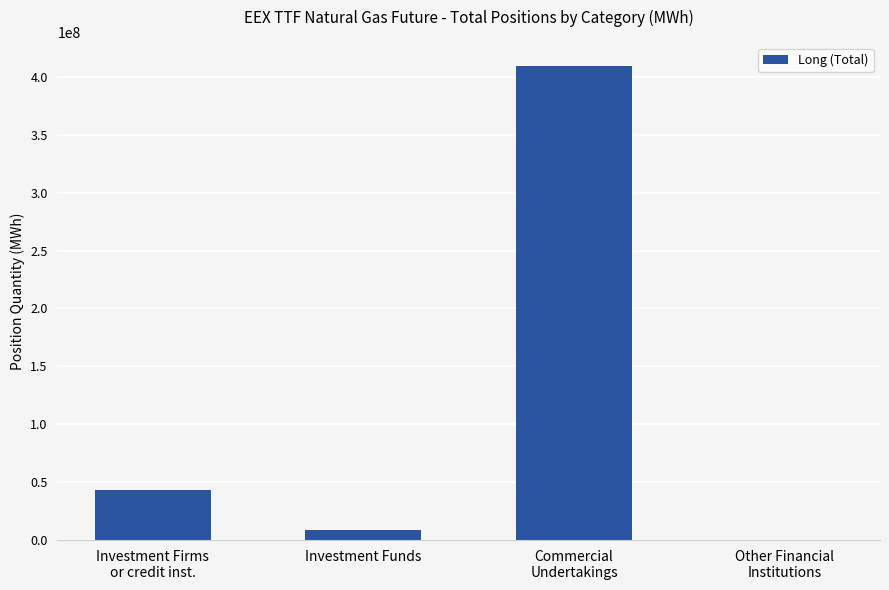

Is it true that the value at Commercial
Undertakings is 409115319?

True